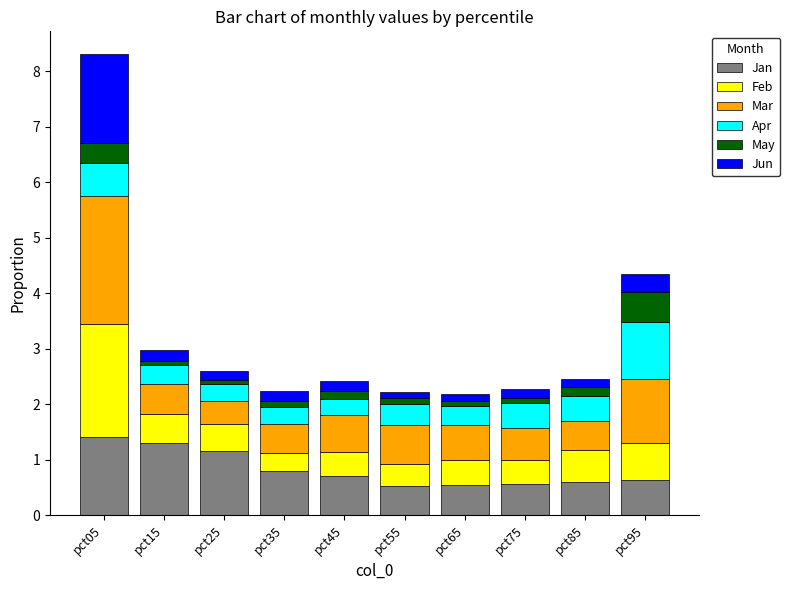

The Jan series shows 0.9 at pct65. True or false?

False